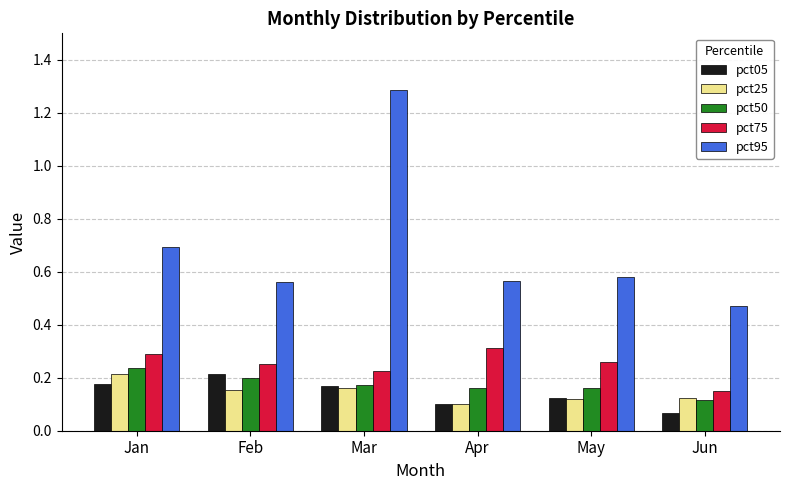

What is the sum of all pct25 values?

0.9